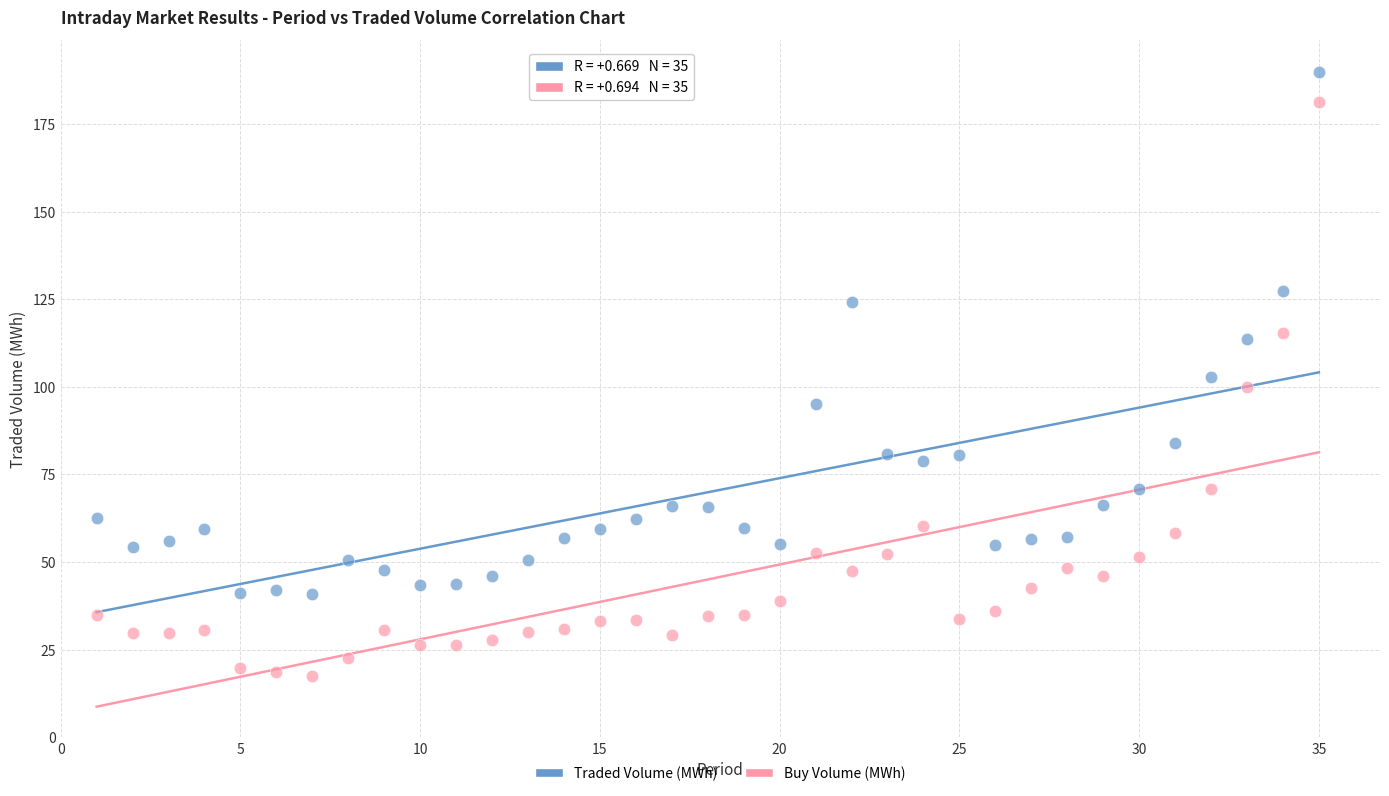

Across all data points, what is the range of X values (max minus min)?

34.0